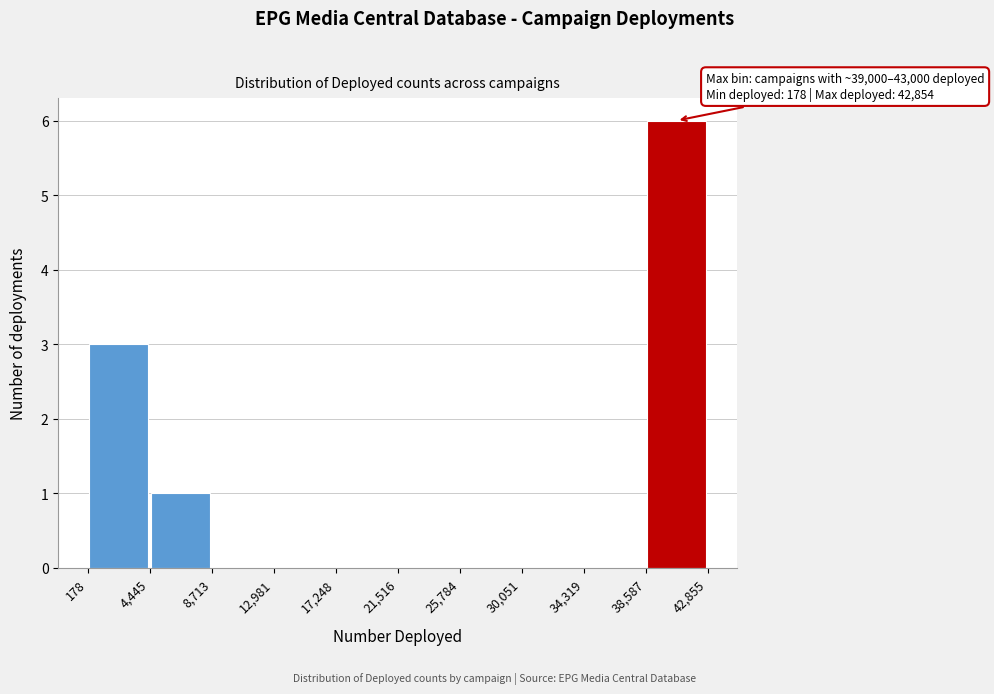

Which range on the x-axis has the tallest bar?

38,587 to 42,855